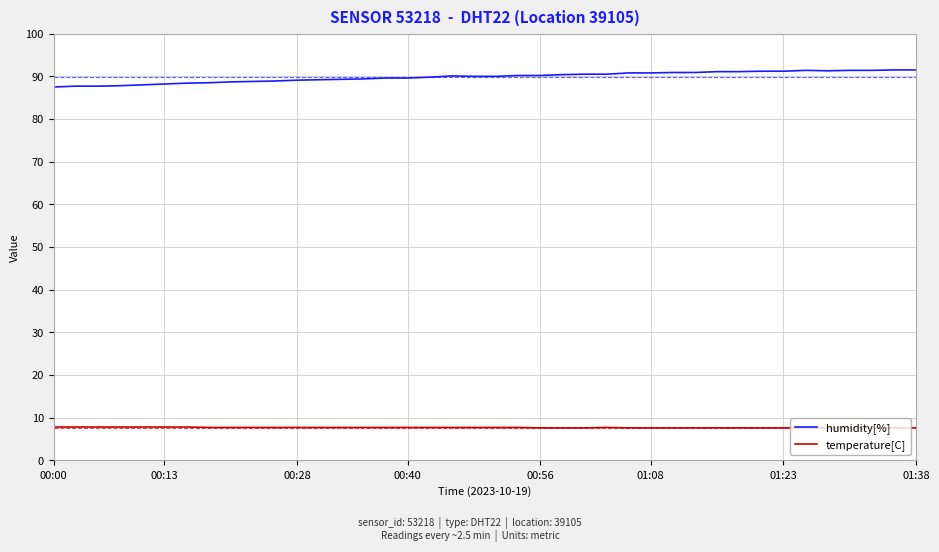

True or false: humidity[%] and temperature[C] cross at least once.

False